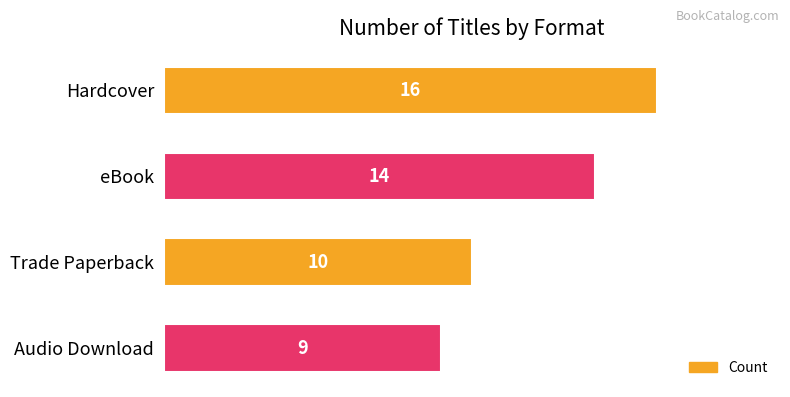

What is the difference between the second highest and minimum values?

5